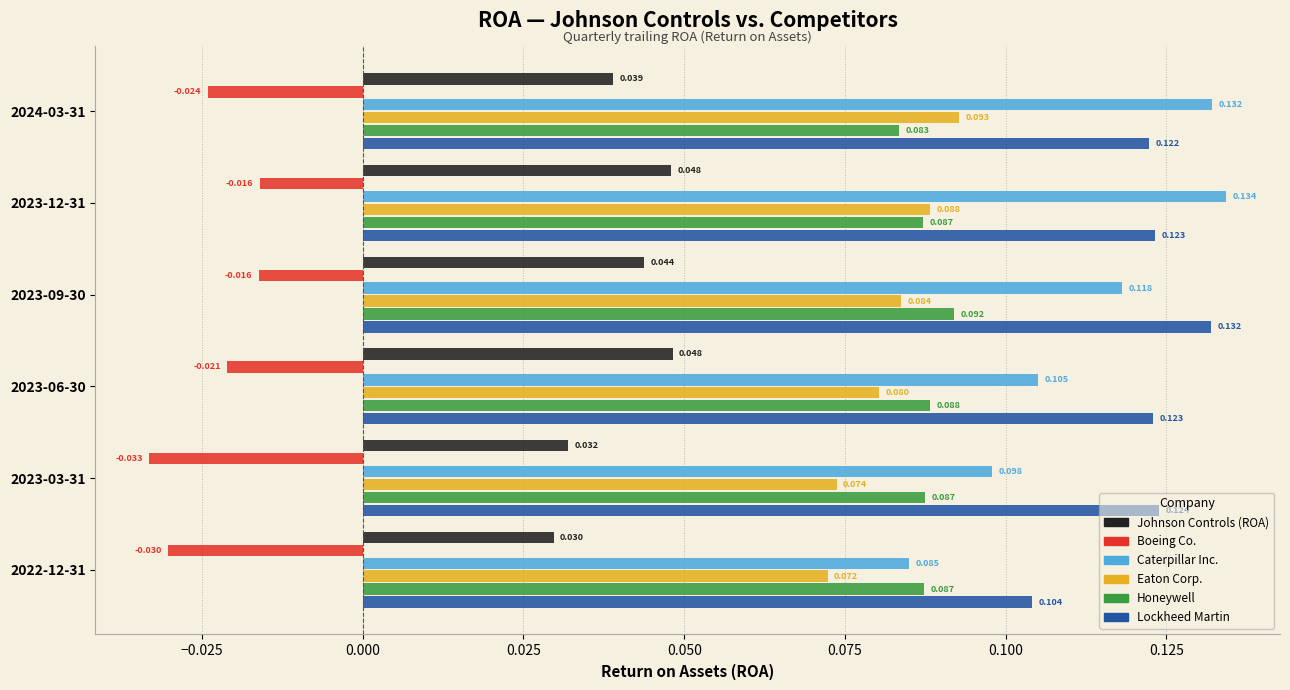

Which series has the largest range (max minus min)?

Caterpillar Inc.